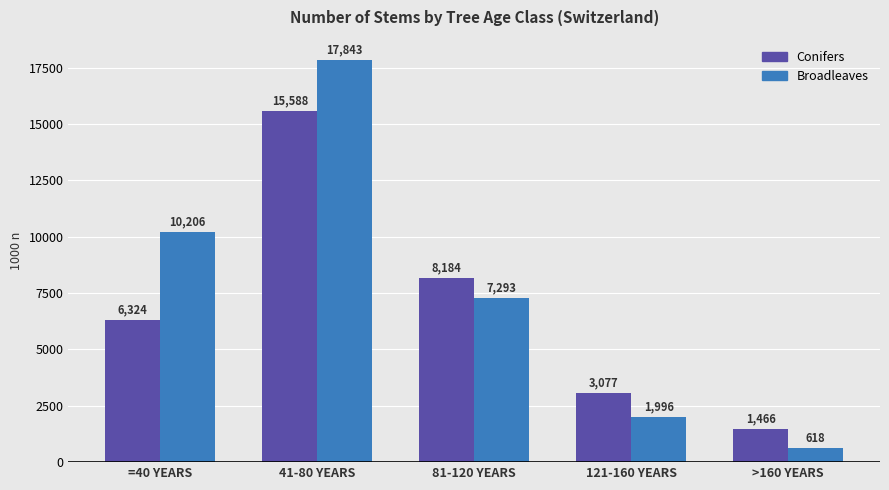

Count the number of categories in the chart.

5